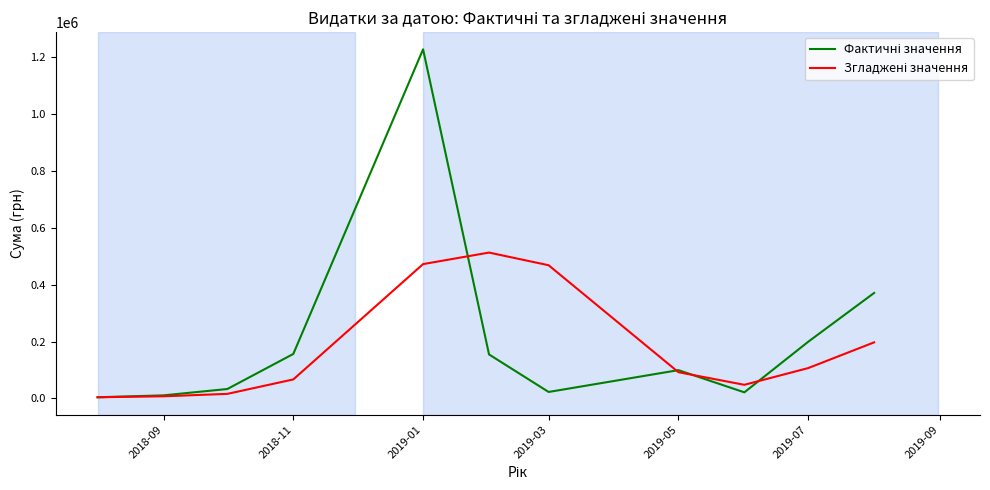

At which category does the chart reach its peak across all series?

2019-01